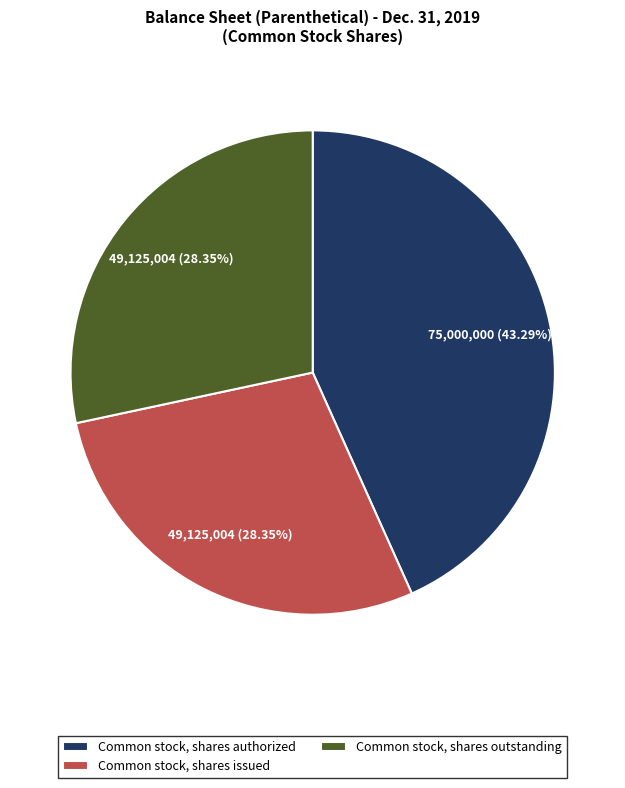

Which has a higher value, Common stock, shares authorized or Common stock, shares outstanding?

Common stock, shares authorized